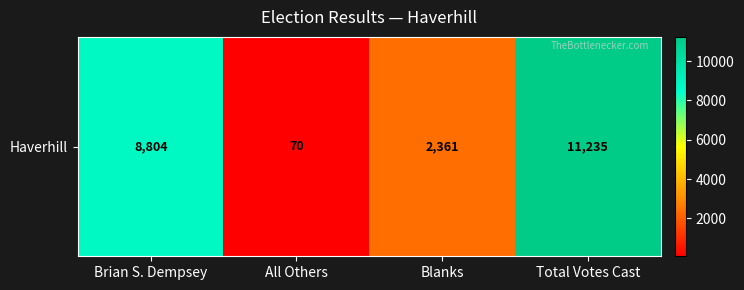

List the labels in order of value, smallest first.

All Others, Blanks, Brian S. Dempsey, Total Votes Cast